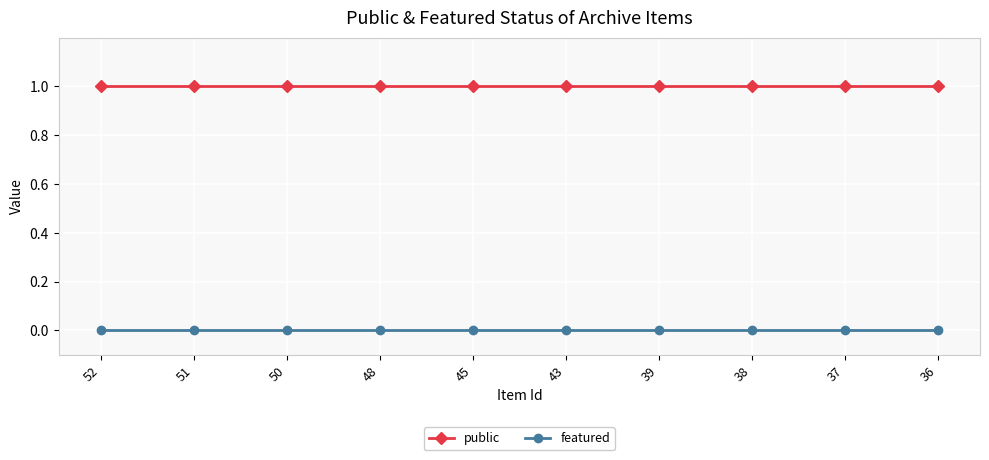

Is the value of public at 37 greater than the value of featured at 36?

Yes